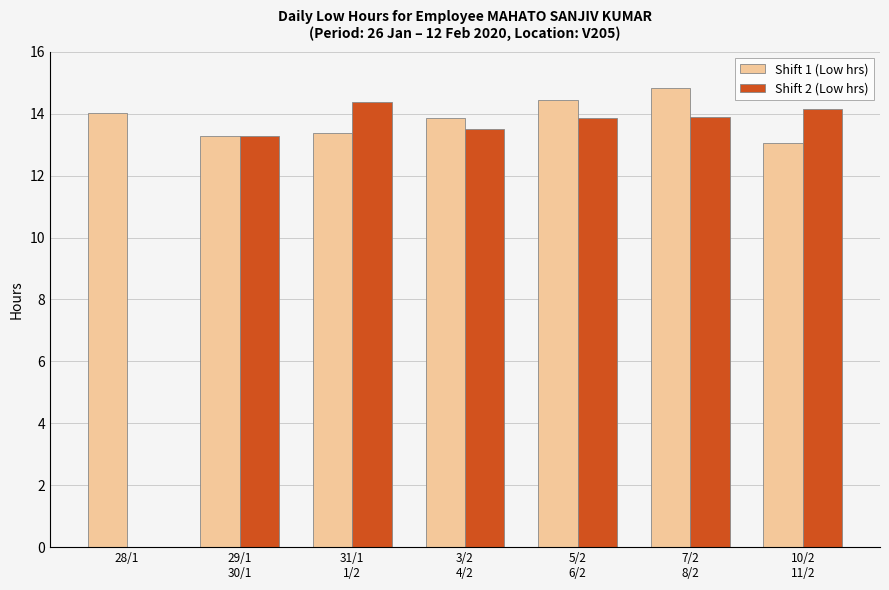

Which series has the largest total across all categories?

Shift 1 (Low hrs)